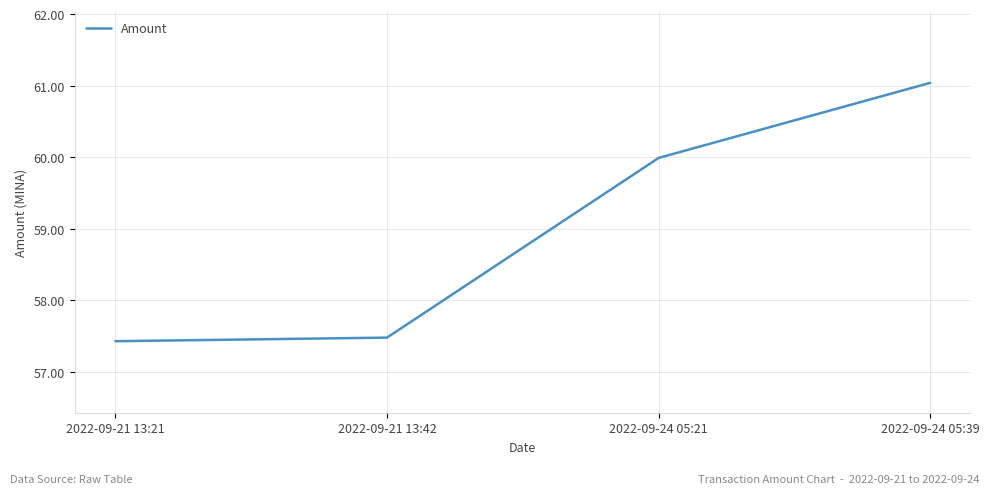

What is the difference between the maximum and minimum values?

3.6